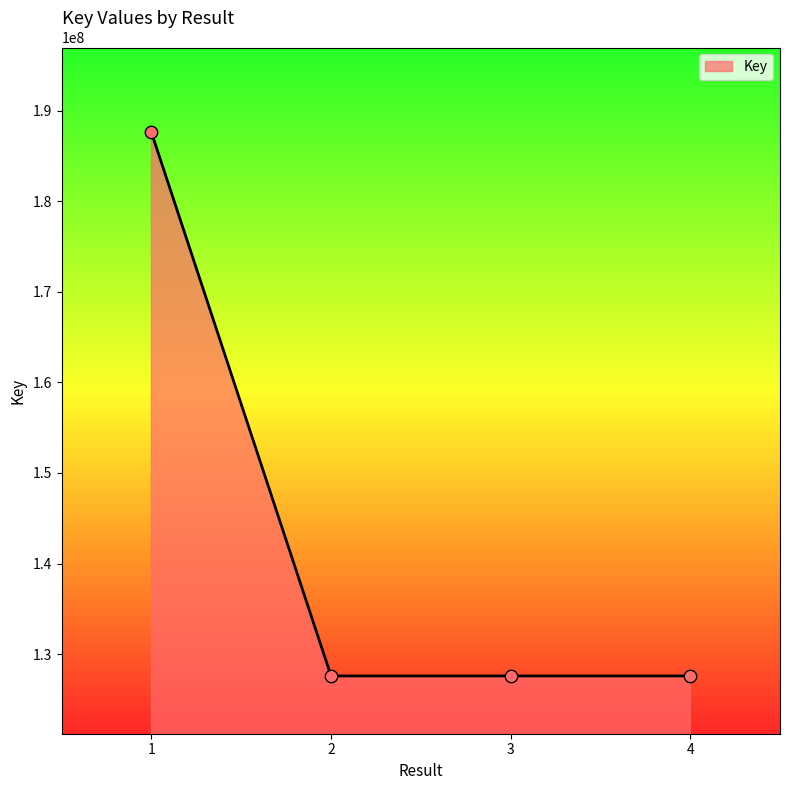

What is the change in value from 1 to 3?

-59995146